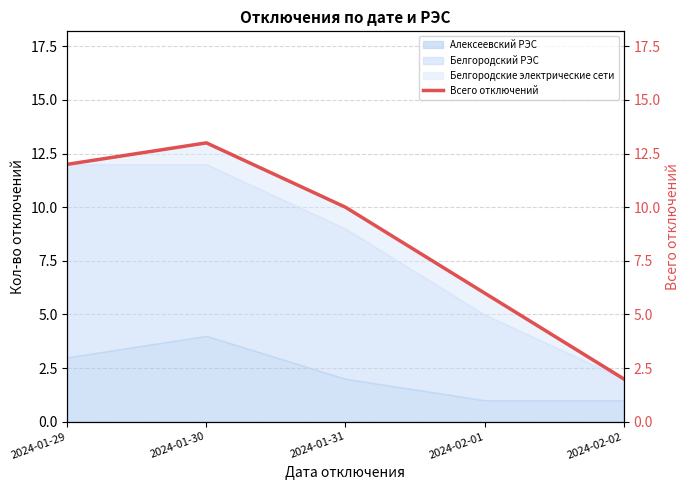

What is the sum of the values at 2024-01-30 and 2024-02-02?

15